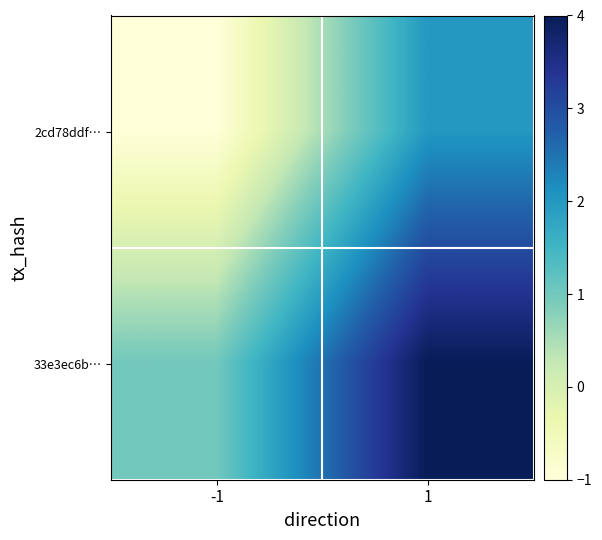

Reading left to right, transcribe all the data shown in this chart.

2cd78ddf…: -1=-1	1=2
33e3ec6b…: -1=1	1=4